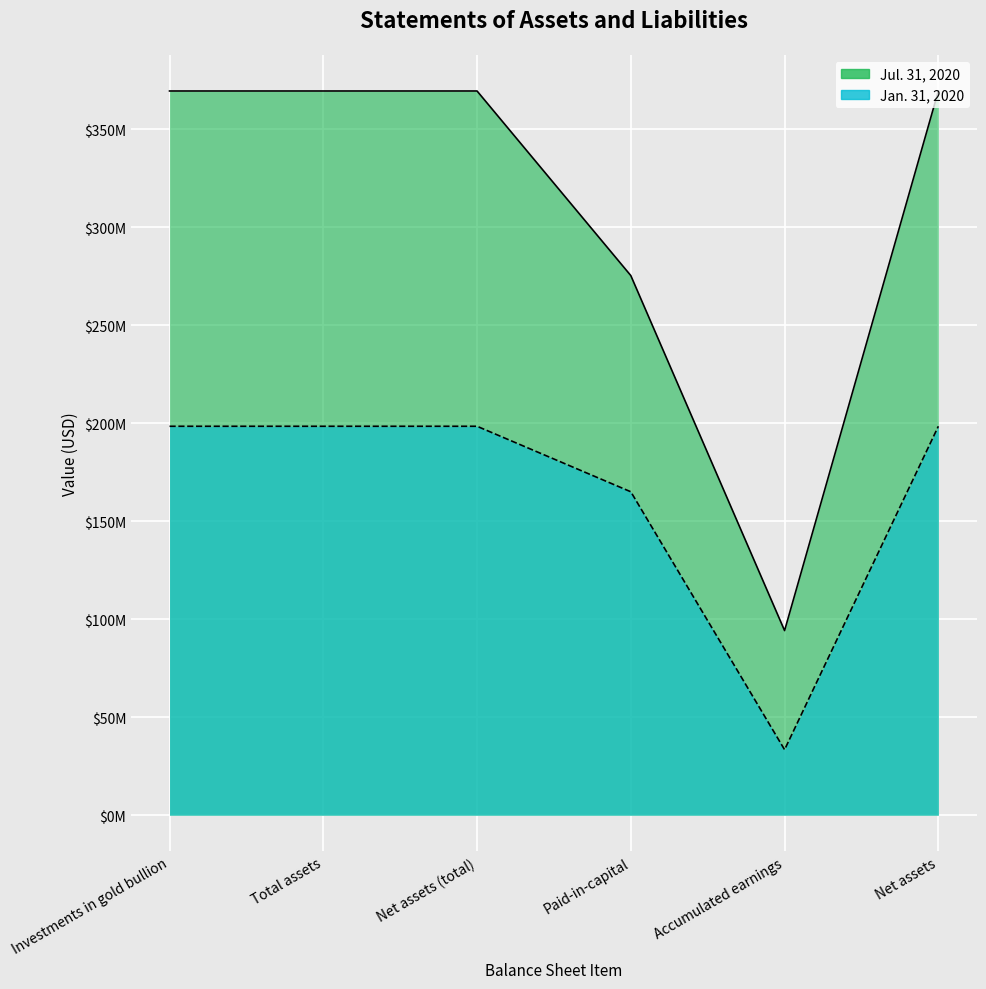

How many values in the Jan. 31, 2020 series exceed 198479743?

2